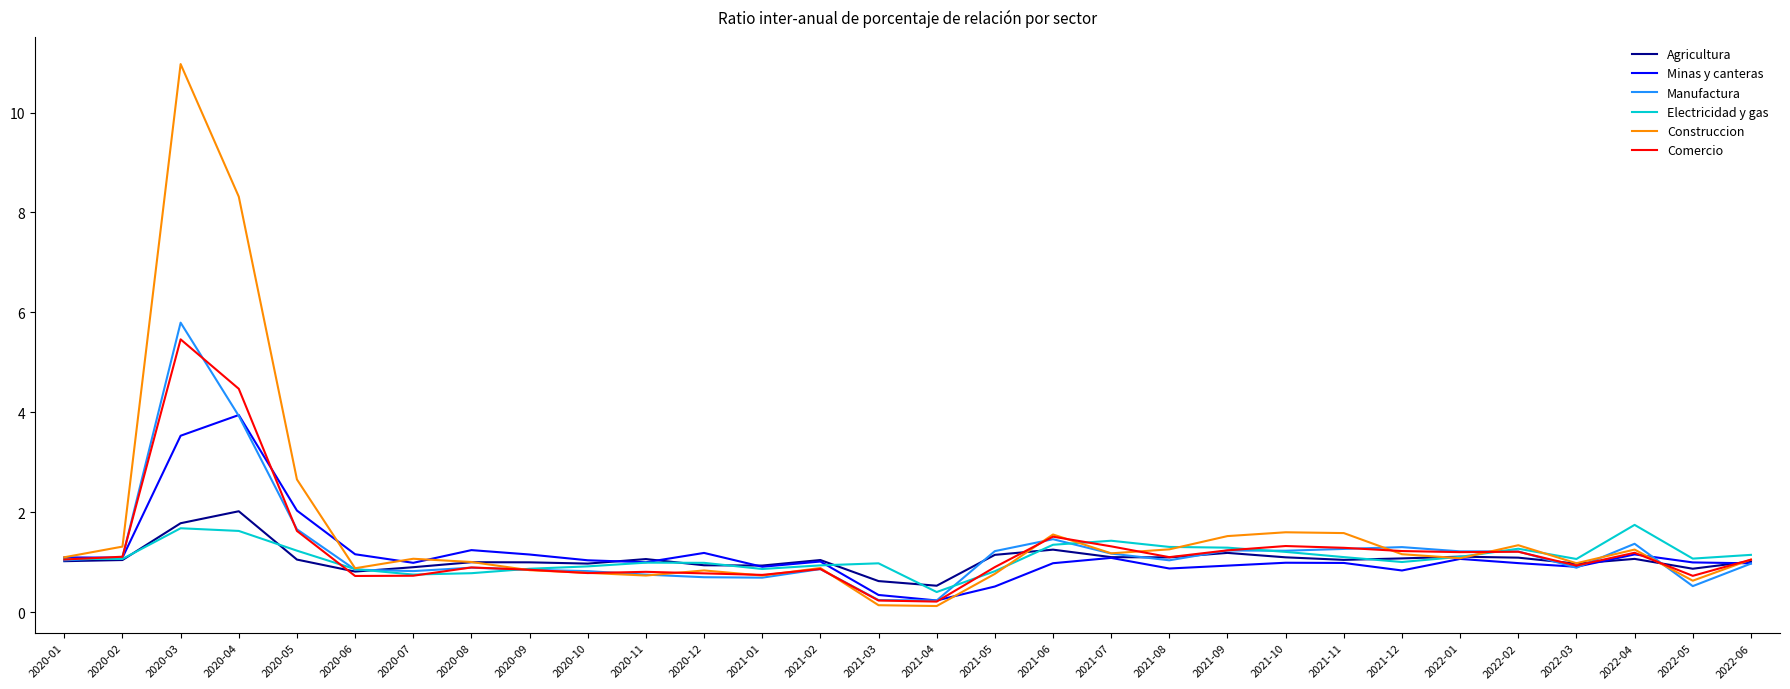

The value of Electricidad y gas at 2021-02 is 0.9. True or false?

True